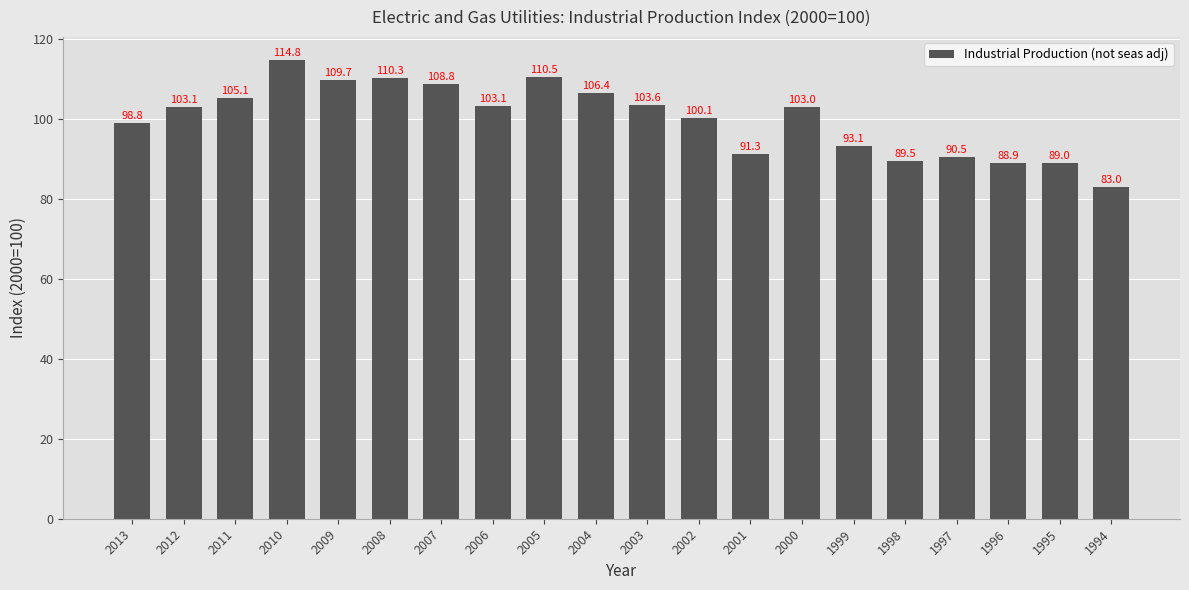

Which has a higher value, 1999 or 2005?

2005